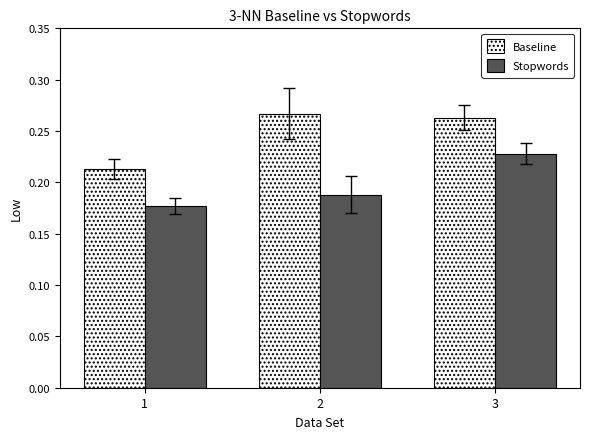

What is the difference between the Baseline values at 1 and 2?

0.1